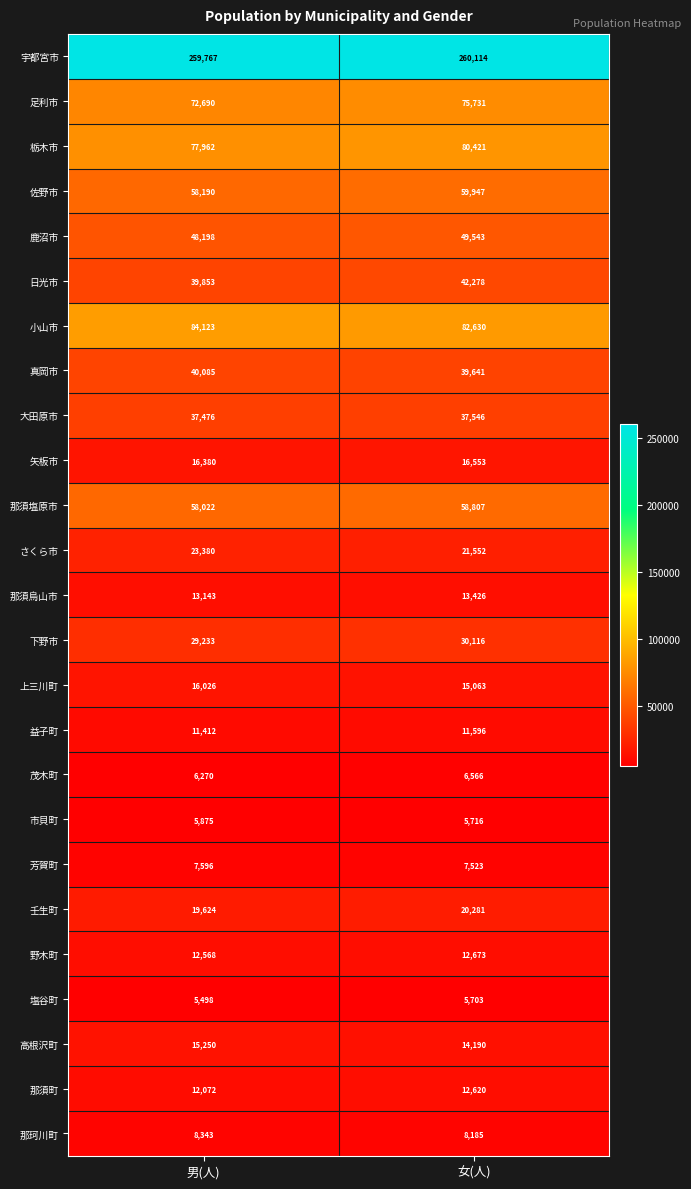

Between 男(人) and 女(人), which series saw the biggest shift?

足利市